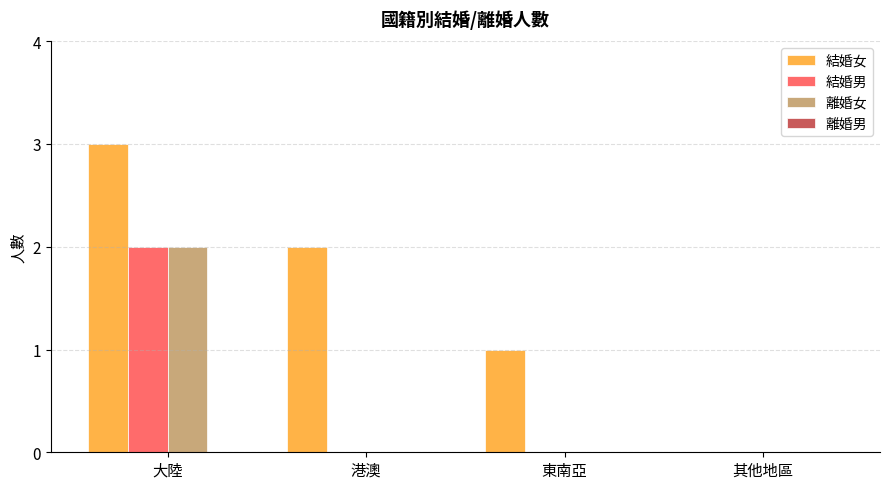

What is the average value of the 結婚女 series?

2